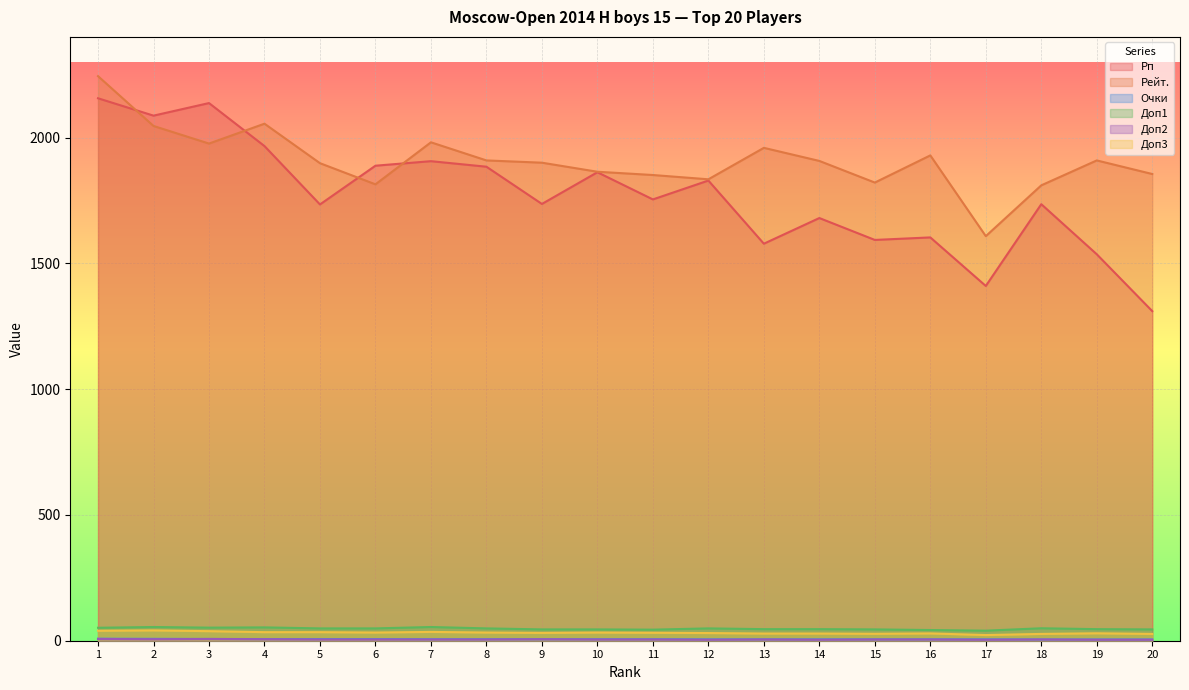

Between 13 and 17, which is larger?

13